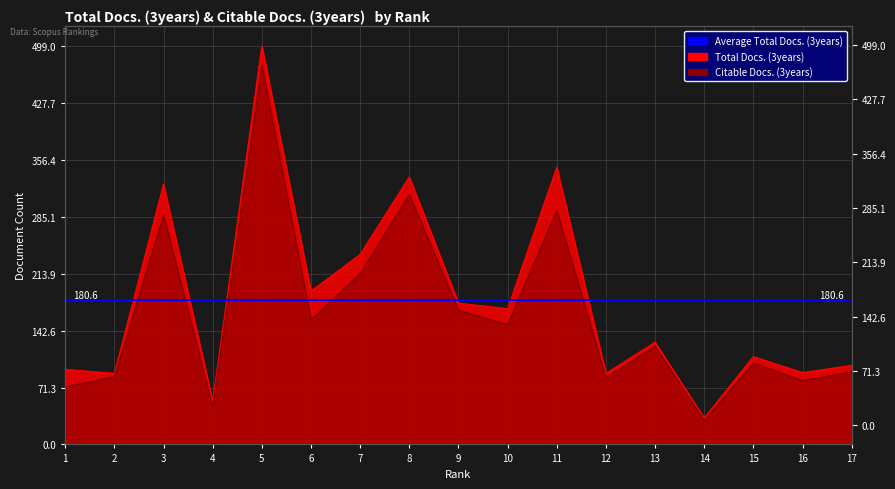

What is the difference between the highest and lowest values at 15?

8